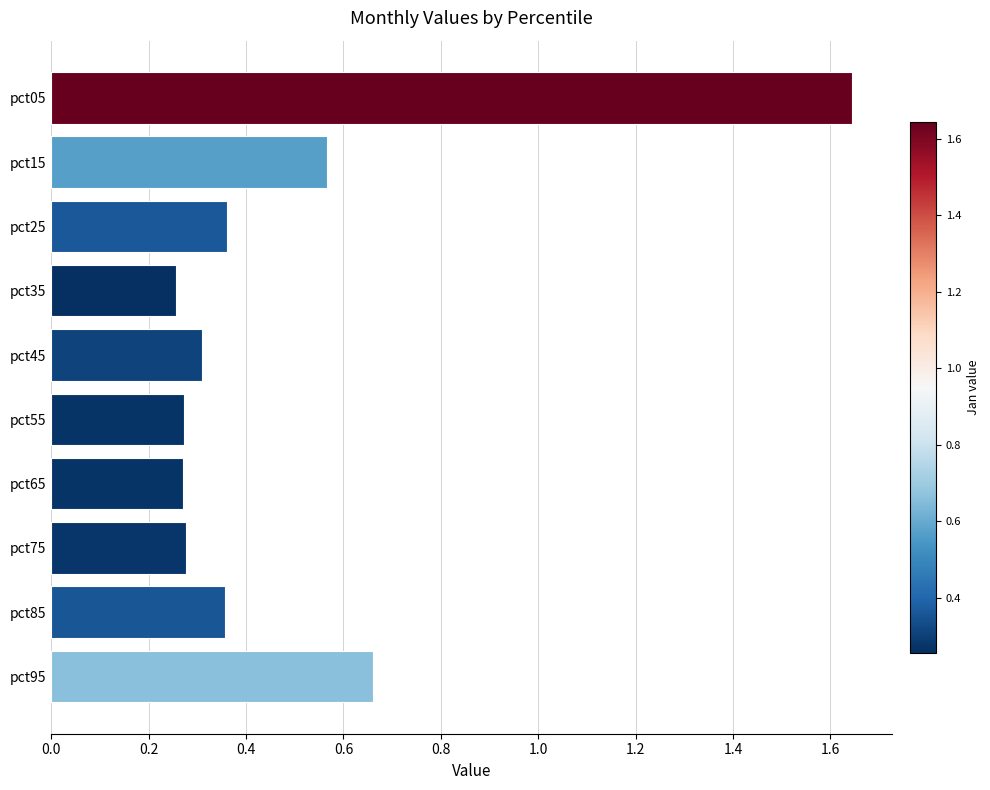

What is the difference between the maximum and minimum values?

1.4